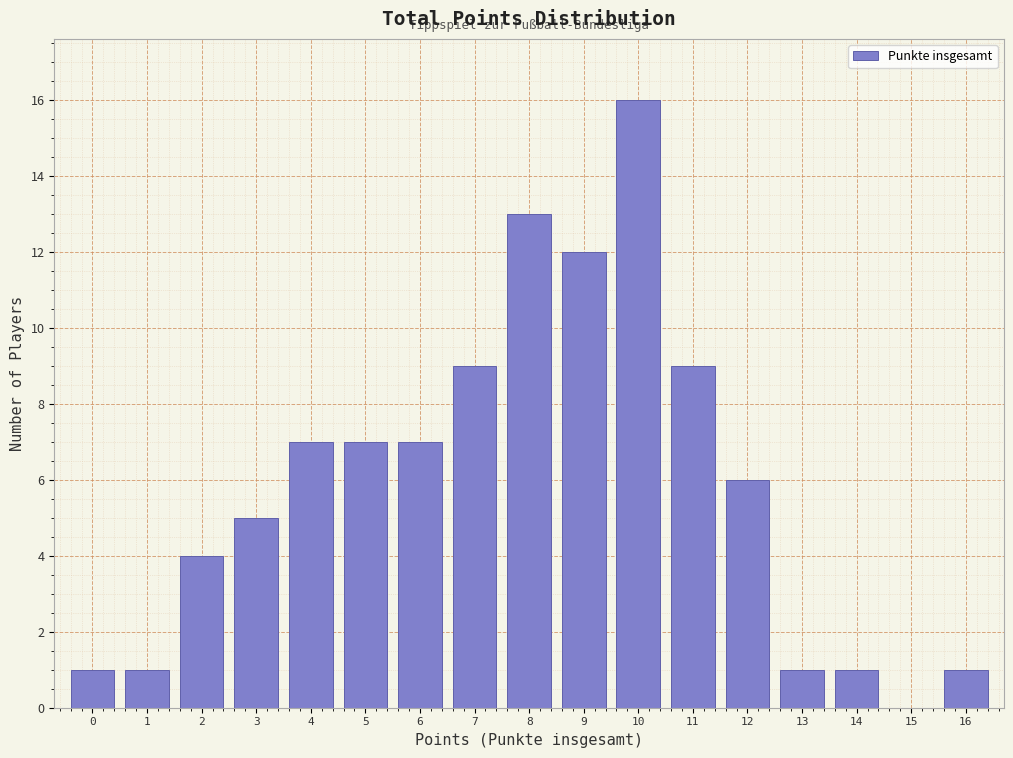

Reading left to right, transcribe this chart: for each bar, give the range it covers on the x-axis and its height. The values are not printed on the chart, so give them approximately, as read against the axis.

-0.5 to 0.5: 1
0.5 to 1.5: 1
1.5 to 2.5: 4
2.5 to 3.5: 5
3.5 to 4.5: 7
4.5 to 5.5: 7
5.5 to 6.5: 7
6.5 to 7.5: 9
7.5 to 8.5: 13
8.5 to 9.5: 12
9.5 to 10.5: 16
10.5 to 11.5: 9
11.5 to 12.5: 6
12.5 to 13.5: 1
13.5 to 14.5: 1
14.5 to 15.5: 0
15.5 to 16.5: 1